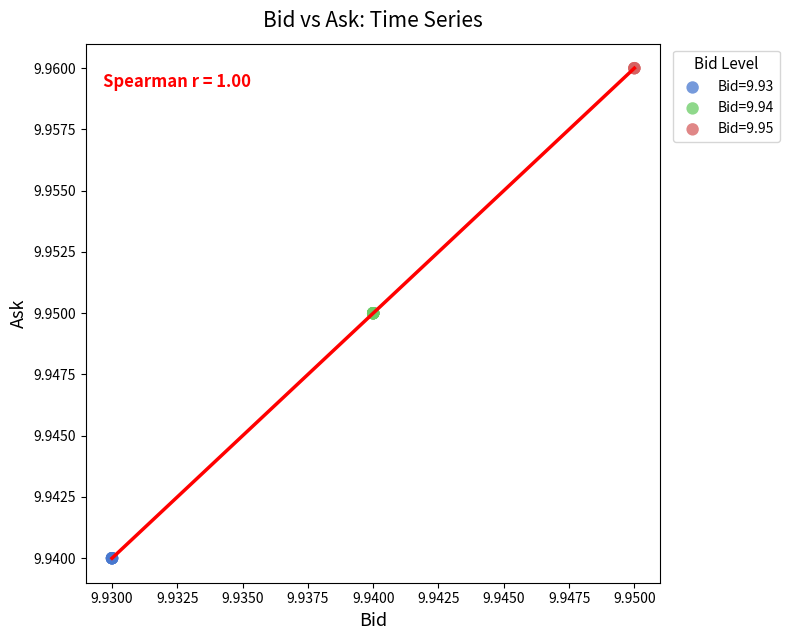

Which series reaches the minimum Y coordinate?

Bid=9.93